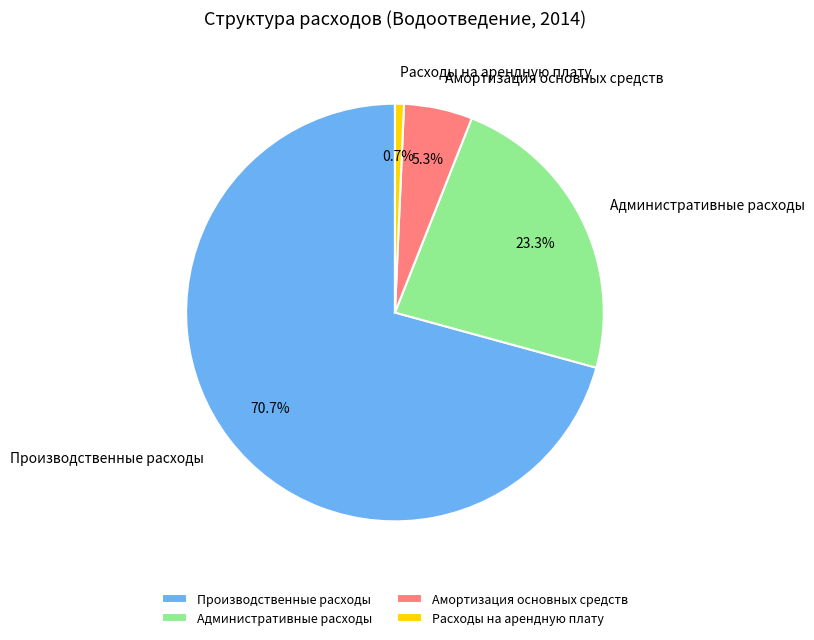

What is the total percentage of Административные расходы and Расходы на арендную плату?

24.0%